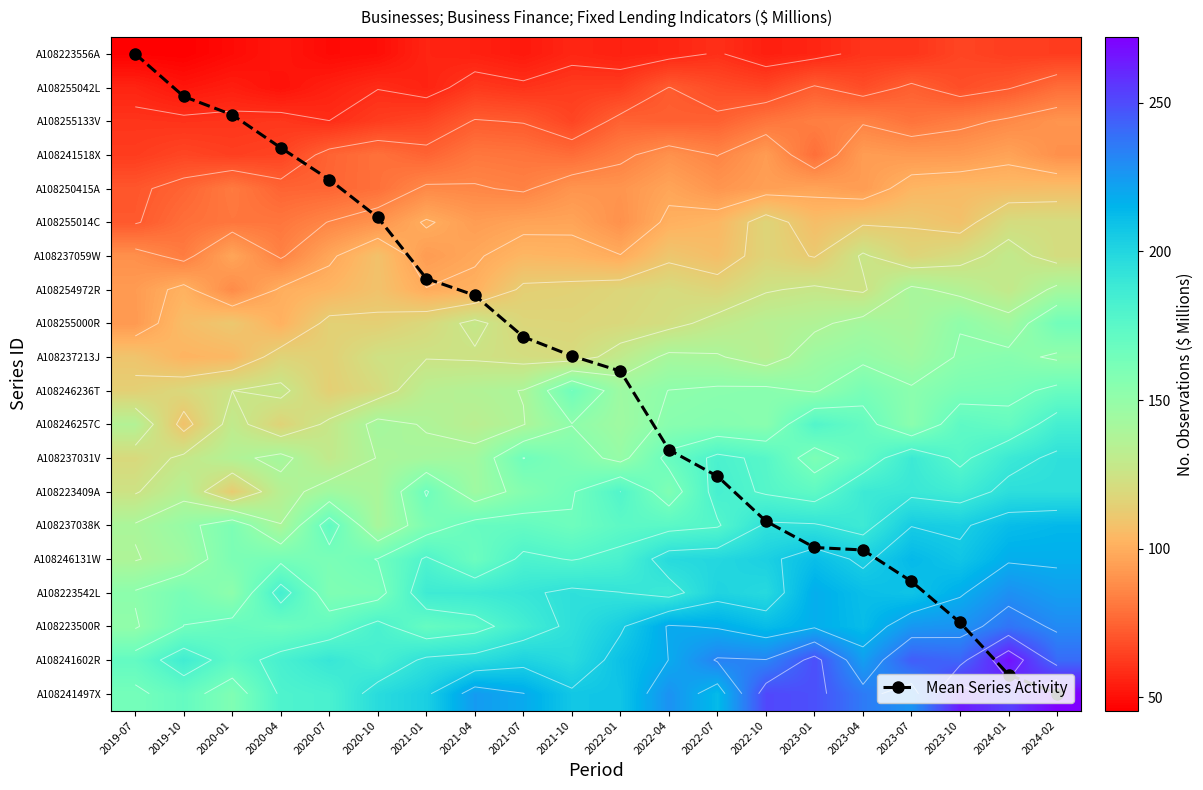

What is the average value of the Mean Series Activity series?

9.6